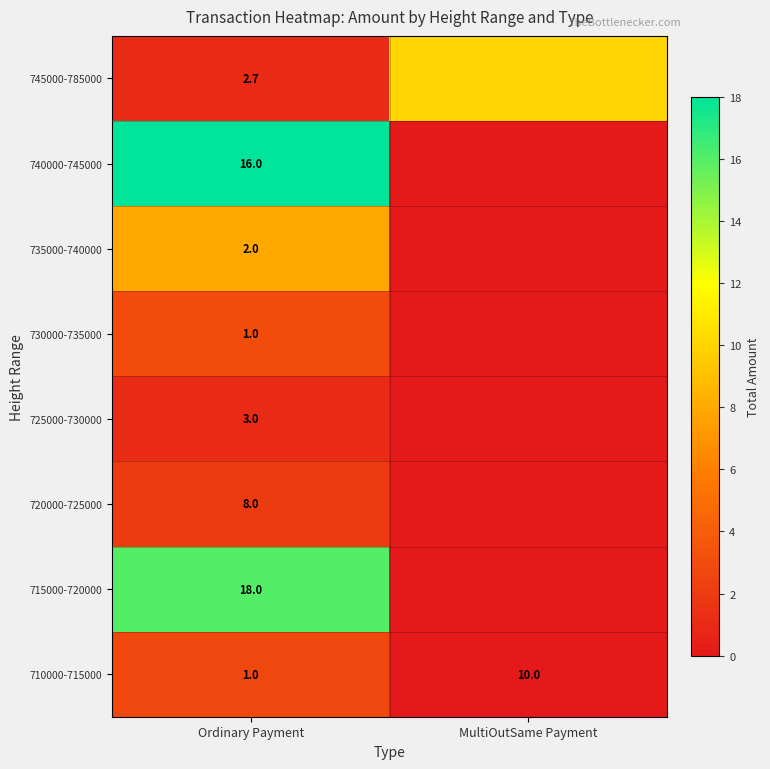

At which category does the chart reach its peak across all series?

Ordinary Payment